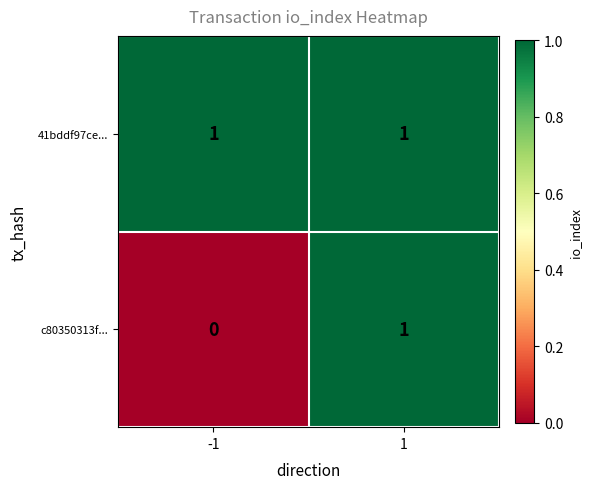

Rank the series by their average value, from highest to lowest.

41bddf97ce..., c80350313f...